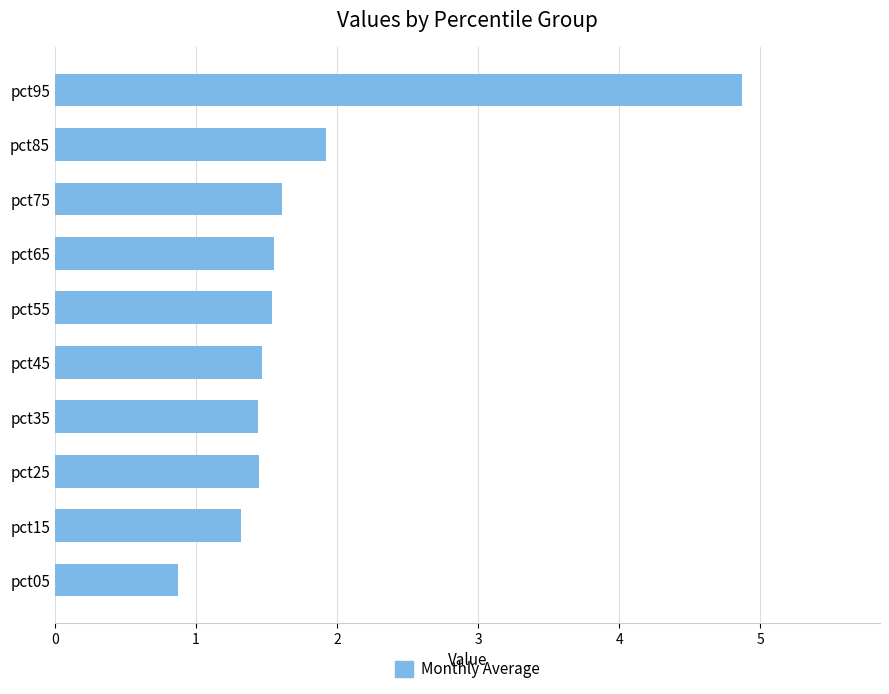

True or false: the data shows 1.9 at pct85.

True